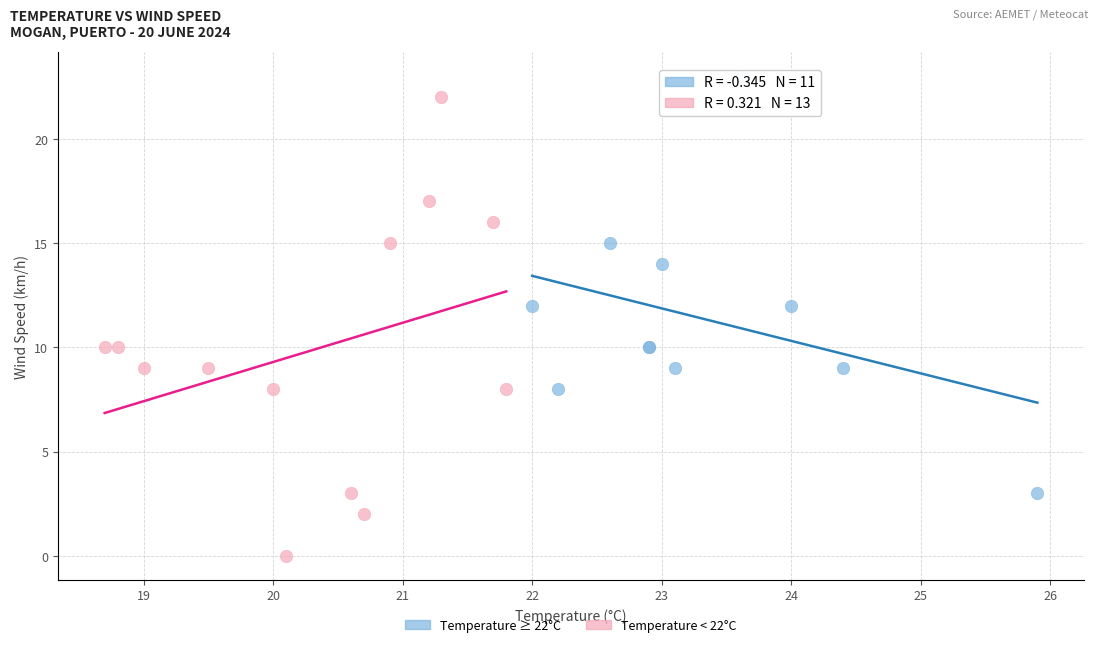

Which series has the largest Y range (max minus min)?

Temperature < 22°C